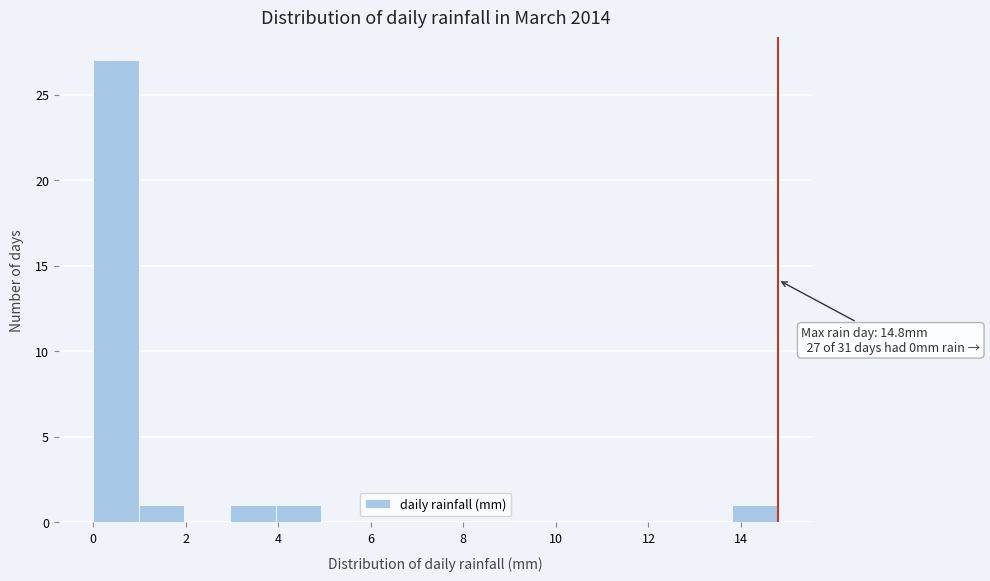

Over which range of the x-axis is the bar tallest?

0.0 to 1.0